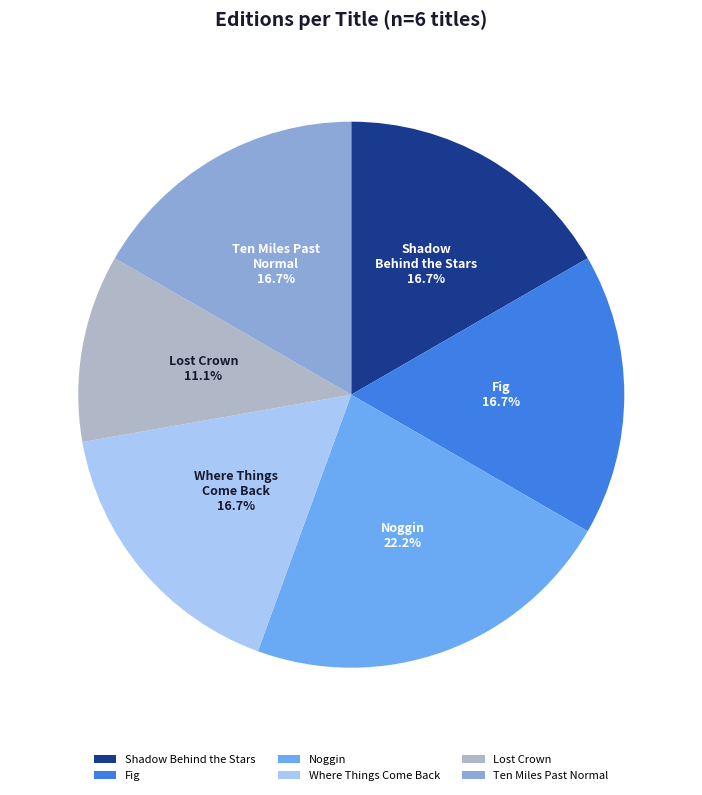

To the nearest percent, what is the average slice percentage?

17%